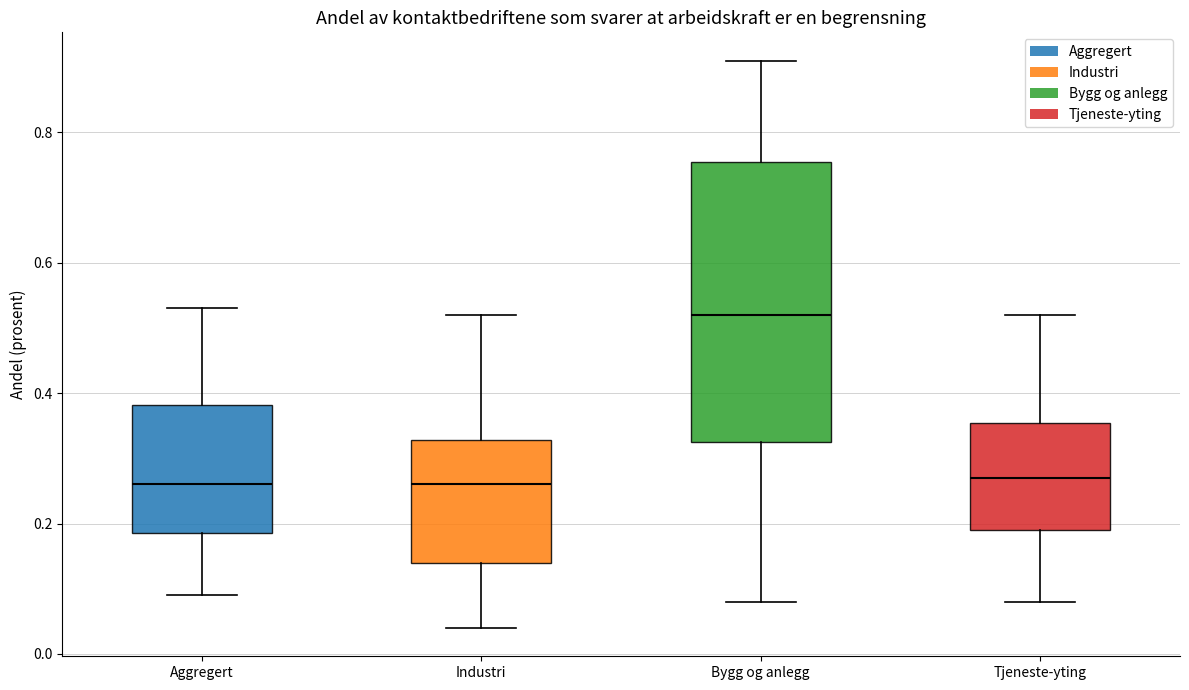

Comparing the boxes themselves (not the whiskers), which one is the tallest?

Bygg og anlegg